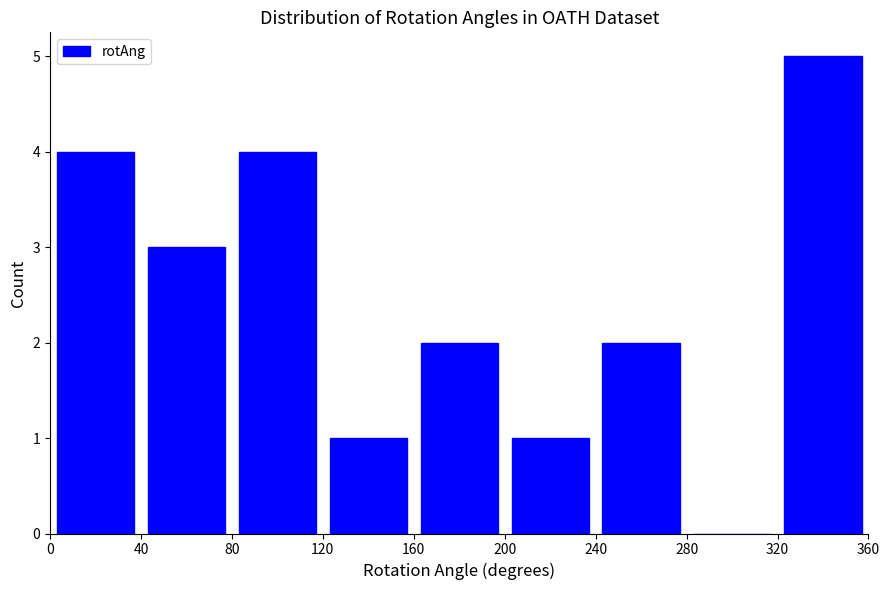

What is the height of the bar covering 160 to 200 on the x-axis? The values are not printed on the chart, so give them approximately, as read against the axis.

2